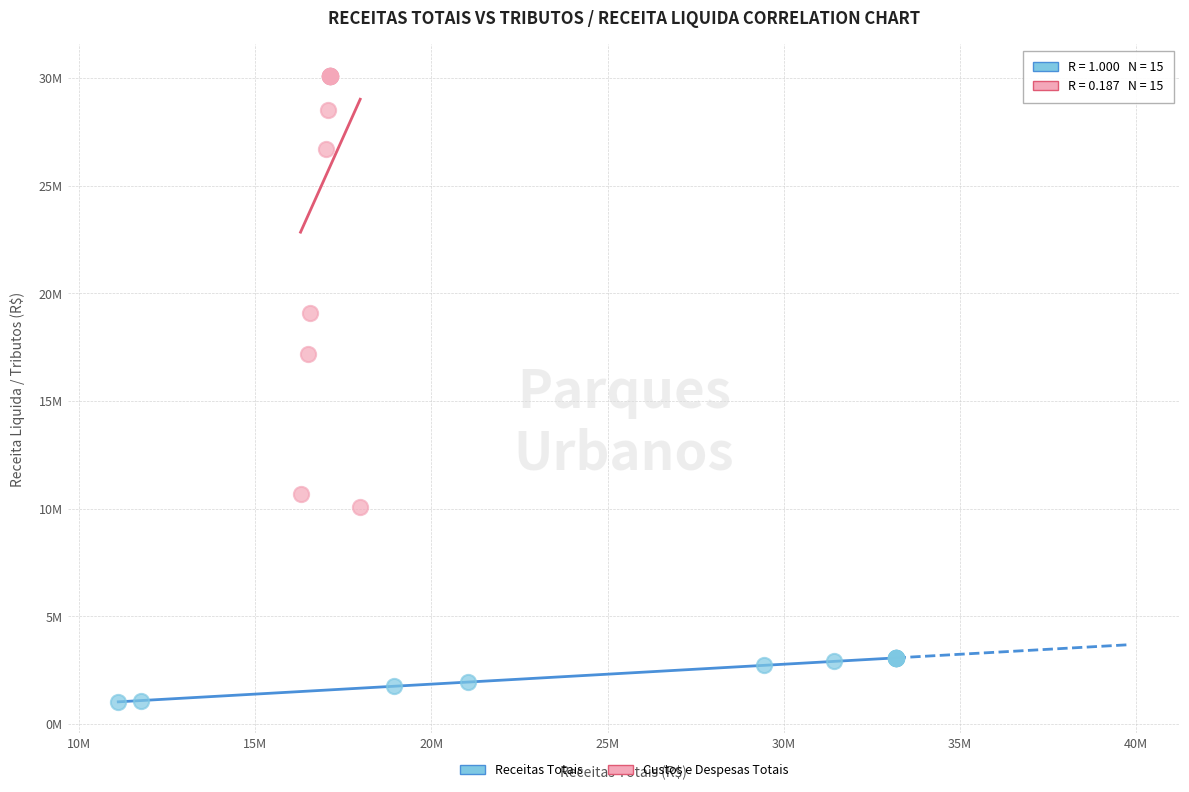

Which series has the largest Y range (max minus min)?

Custos e Despesas Totais